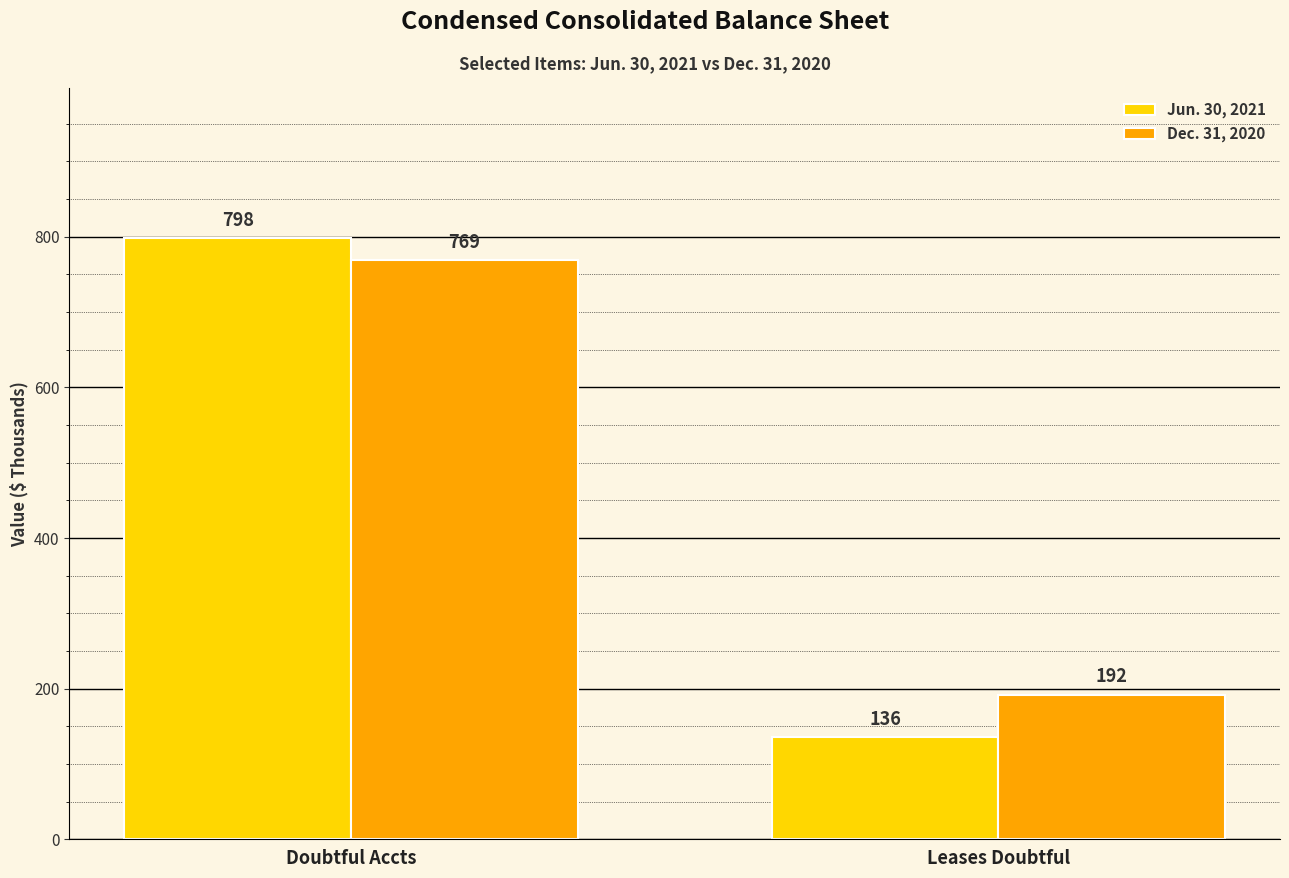

What is the total value across all series at Doubtful Accts?

1567